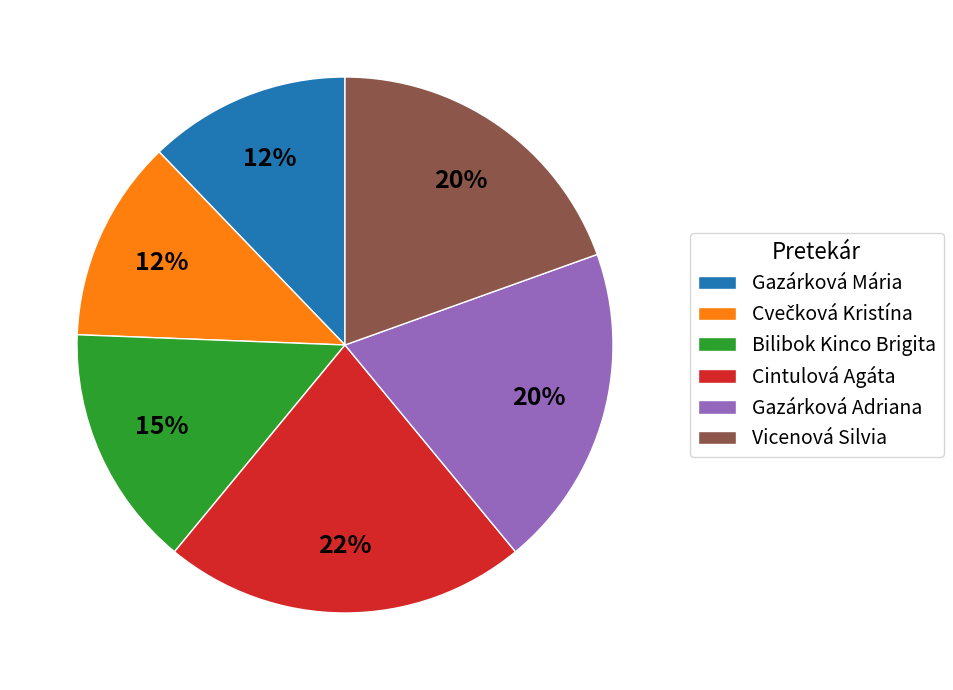

To the nearest percent, what is the difference between the largest and smallest slice percentages?

10%